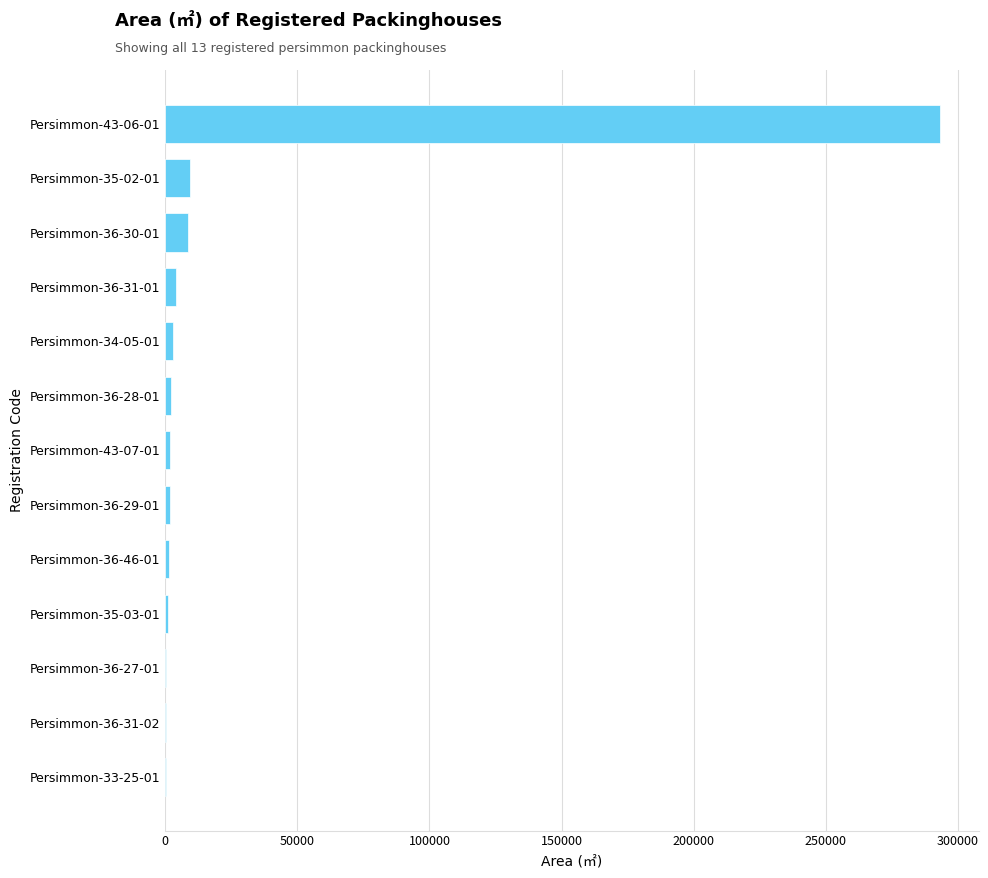

What is the sum of all values?

327668.4